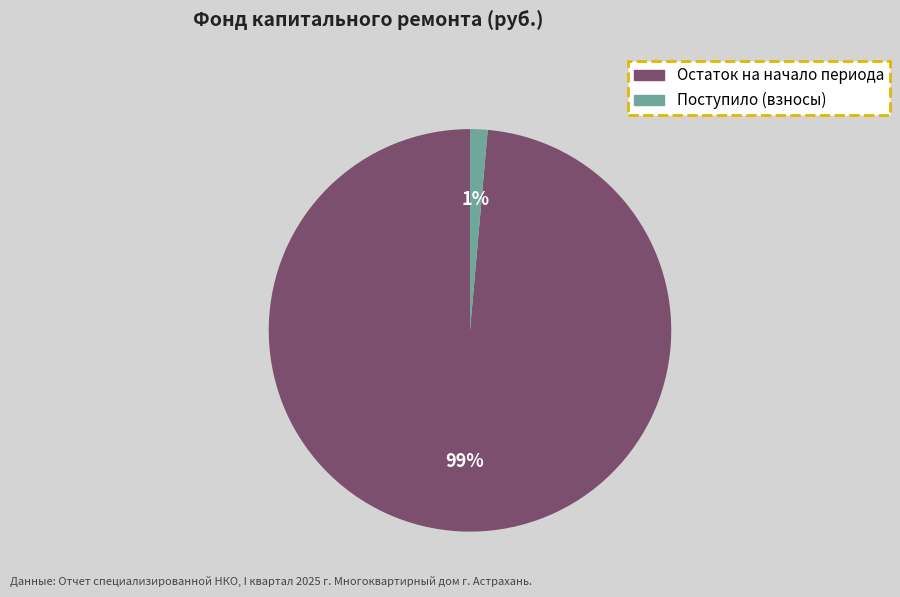

How many slices are in this pie chart?

2